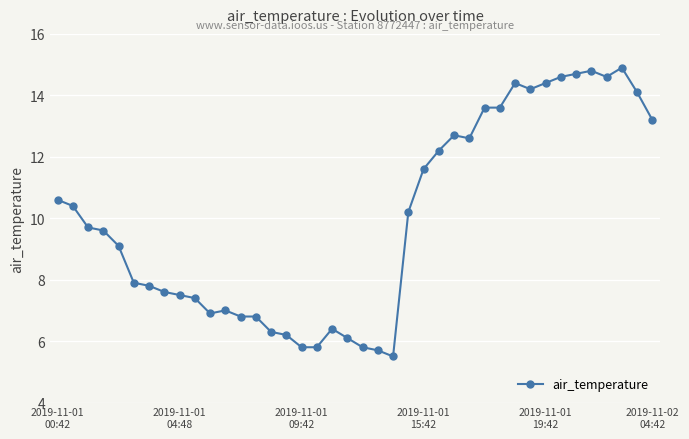

What is the minimum value shown in the chart?

5.5